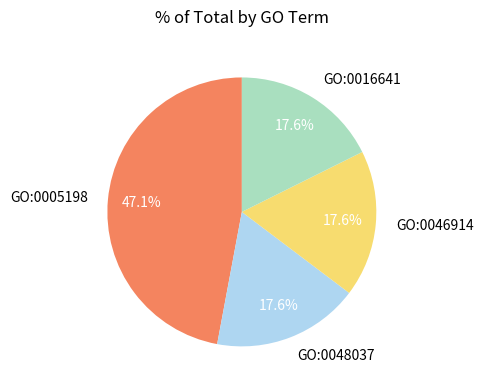

Do GO:0048037 and GO:0005198 together represent more than half of the pie?

Yes